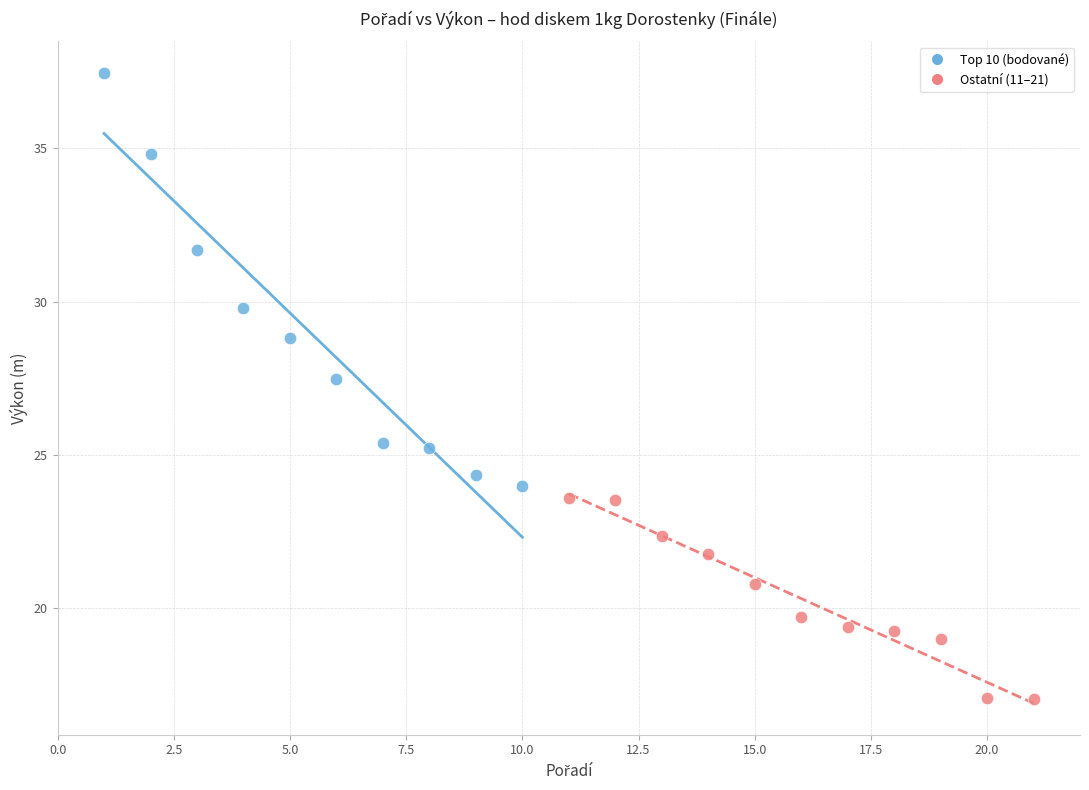

Which series contains the highest Y value?

Top 10 (bodované)